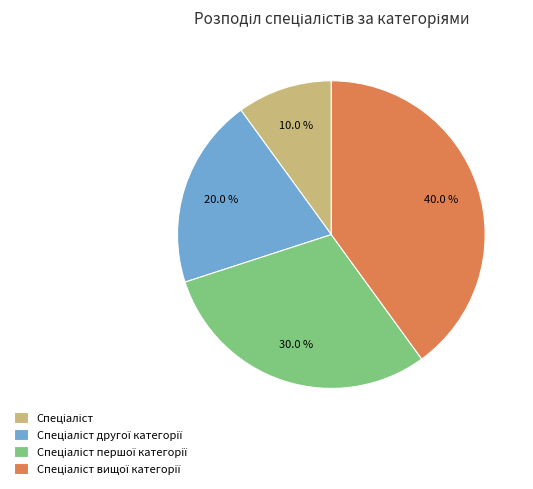

How many segments does this pie chart have?

4